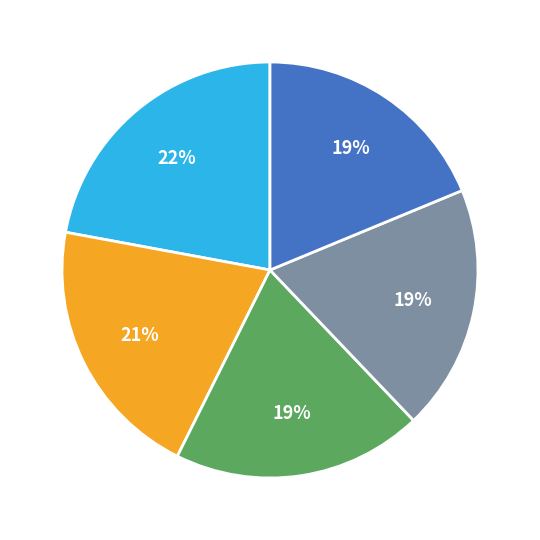

To the nearest percent, what is the average slice percentage?

20%